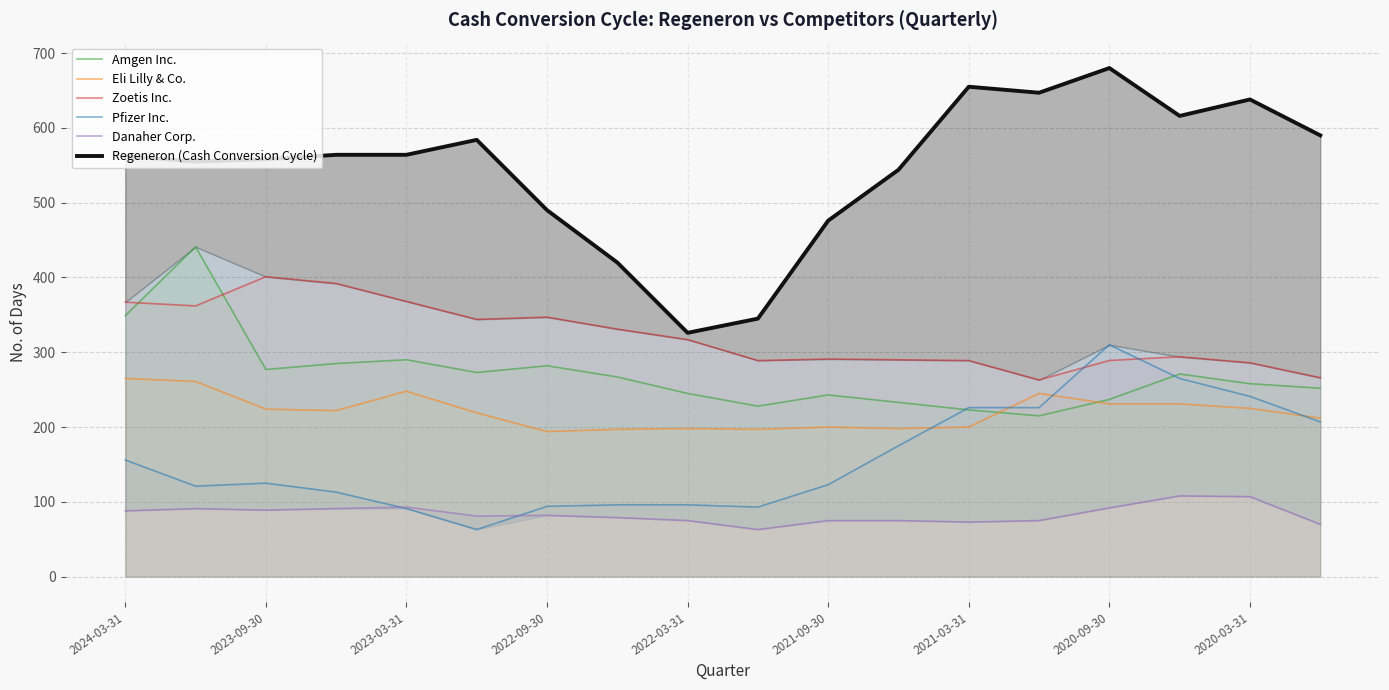

The value of Pfizer Inc. at 2020-03-31 is 52. True or false?

False